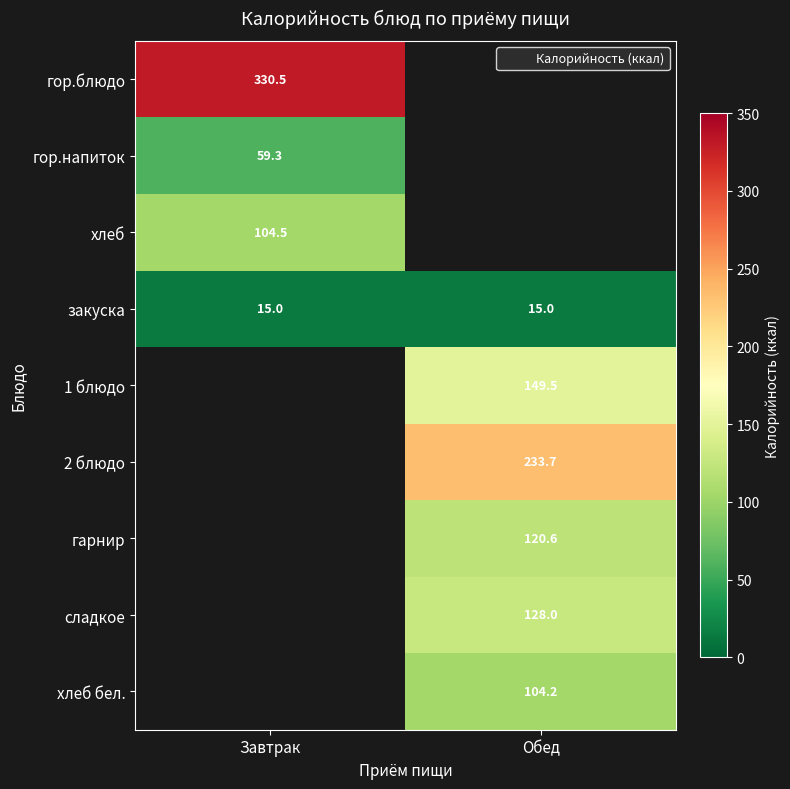

At how many categories does at least one series exceed 147?

2